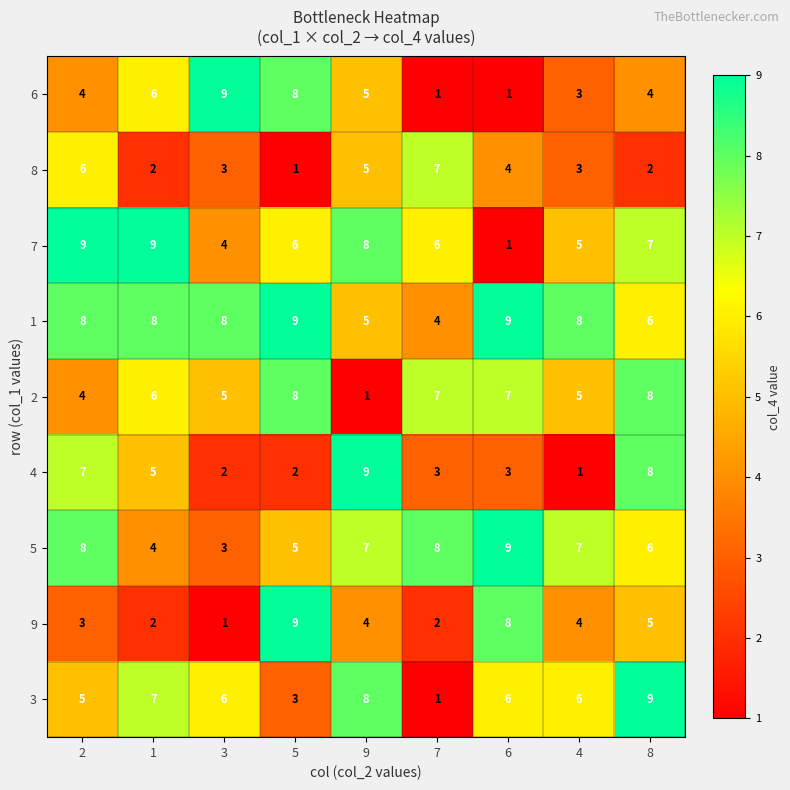

Count the number of categories in the chart.

9